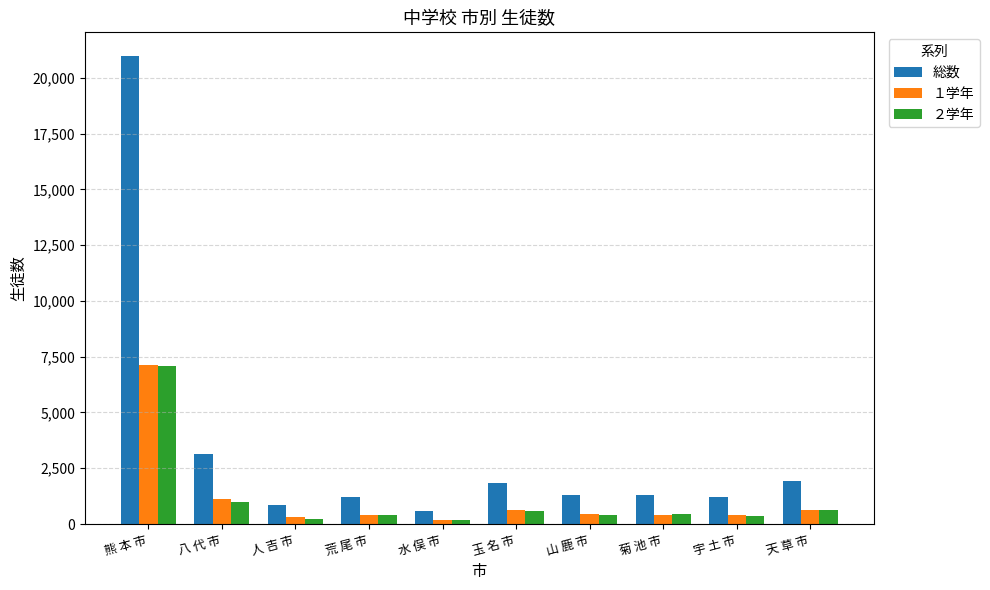

Which category has the highest value across all series?

熊 本 市